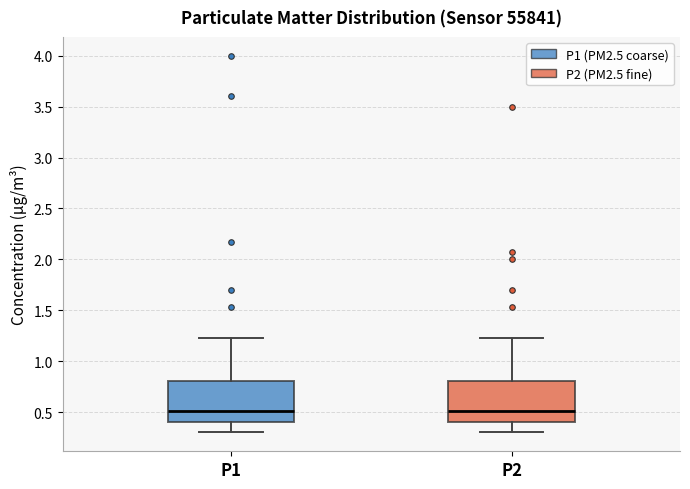

Reading left to right, transcribe this box plot: for each box, give where its median line is, the range the box spans, and where its two whiskers end, as read against the y-axis. The values are not printed on the chart, so give them approximately, as read against the axis.

P1: median 0.50, box 0.40 to 0.80, whiskers 0.30 to 1.25
P2: median 0.50, box 0.40 to 0.80, whiskers 0.30 to 1.25